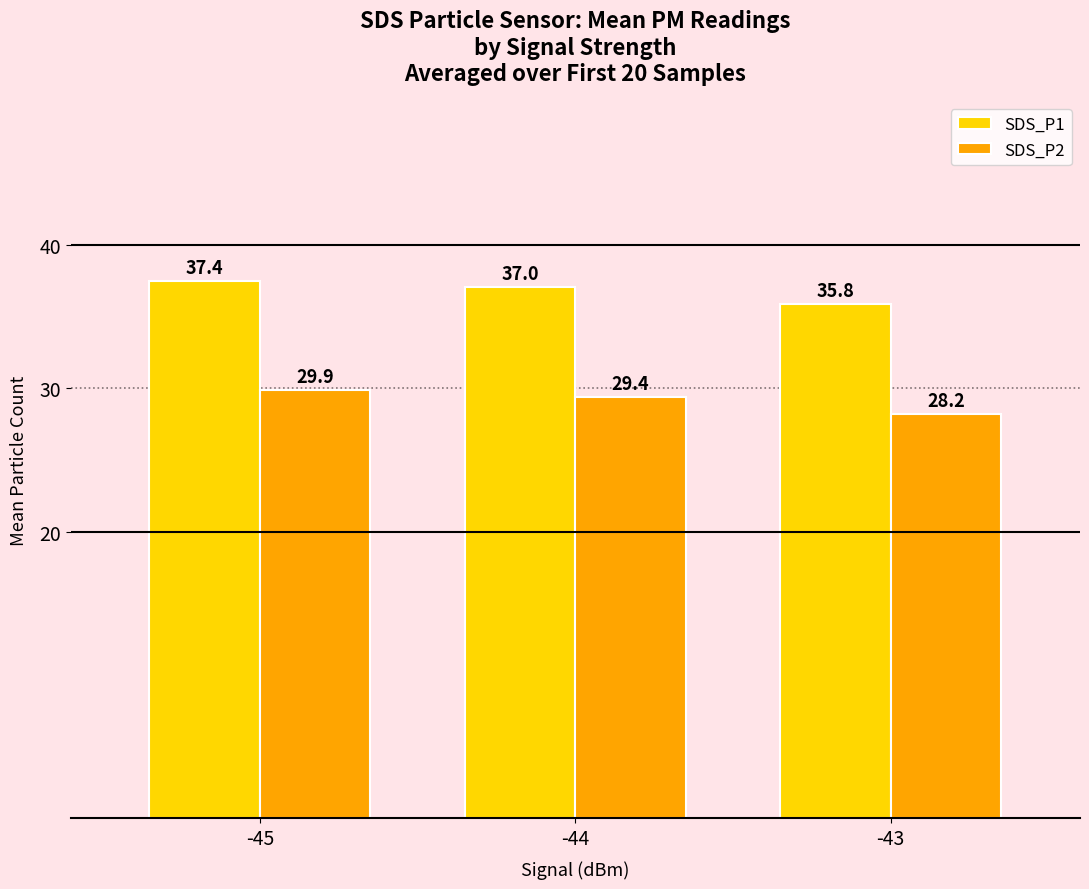

What is the minimum value shown in the chart?

28.2